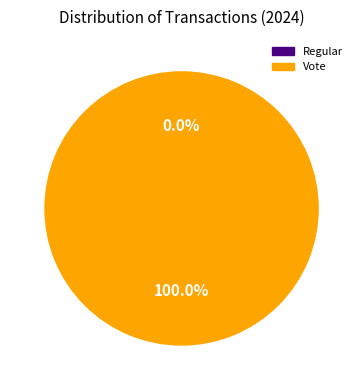

Which category has the biggest portion of the pie?

Vote